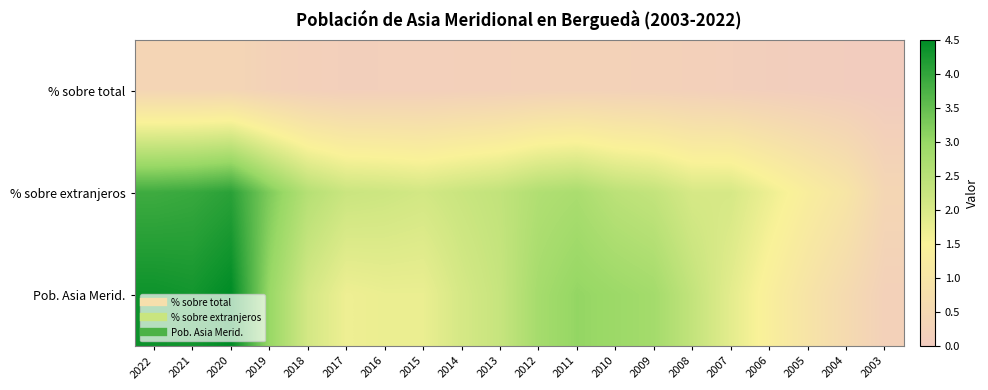

Reading left to right, extract all data points from this chart.

% sobre total: 2022=0.4	2021=0.4	2020=0.4	2019=0.3	2018=0.2	2017=0.1	2016=0.2	2015=0.2	2014=0.2	2013=0.2	2012=0.2	2011=0.3	2010=0.2	2009=0.2	2008=0.2	2007=0.2	2006=0.1	2005=0.1	2004=0.1	2003=0.0
% sobre extranjeros: 2022=3.9	2021=3.9	2020=4.1	2019=3.2	2018=2.5	2017=2.2	2016=2.2	2015=2.1	2014=2.2	2013=2.4	2012=2.6	2011=2.7	2010=2.5	2009=2.3	2008=2.0	2007=2.0	2006=1.7	2005=1.3	2004=1.0	2003=0.4
Pob. Asia Merid.: 2022=4.4	2021=4.3	2020=4.5	2019=3.0	2018=2.1	2017=1.7	2016=1.7	2015=1.7	2014=2.1	2013=2.3	2012=2.8	2011=3.0	2010=2.9	2009=2.8	2008=2.3	2007=1.8	2006=1.4	2005=1.0	2004=0.6	2003=0.2